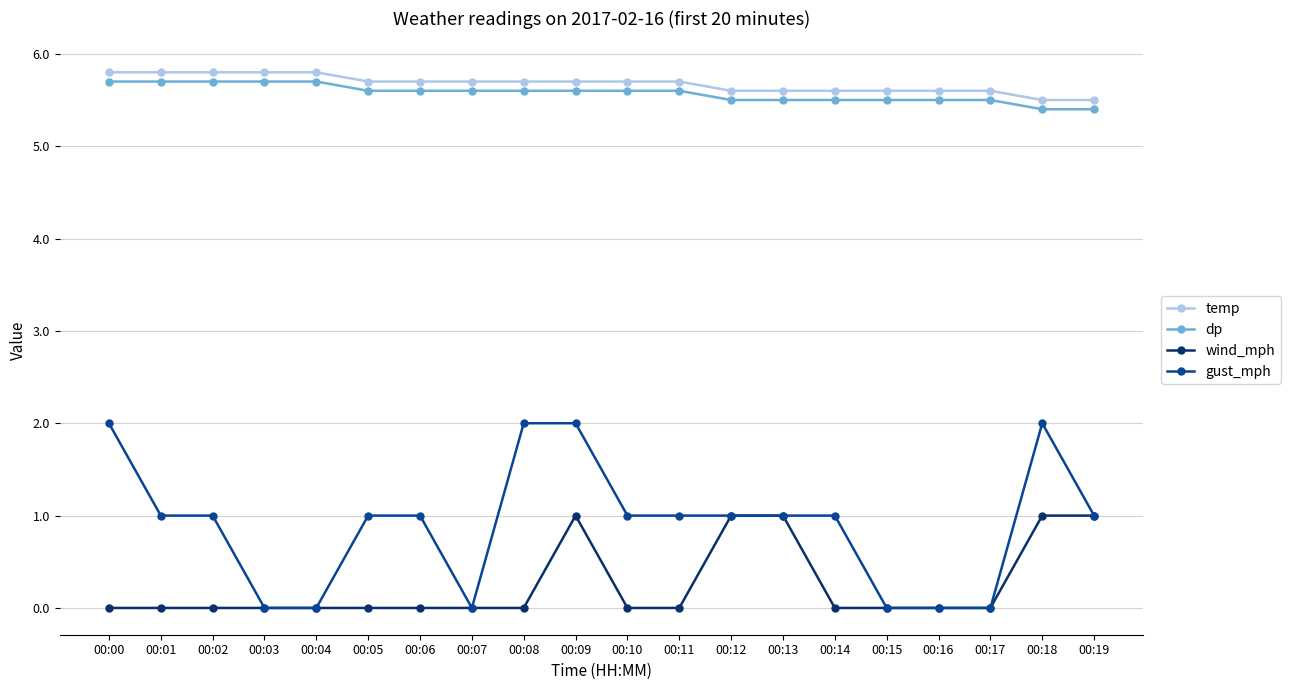

At how many categories does at least one series exceed 2?

20